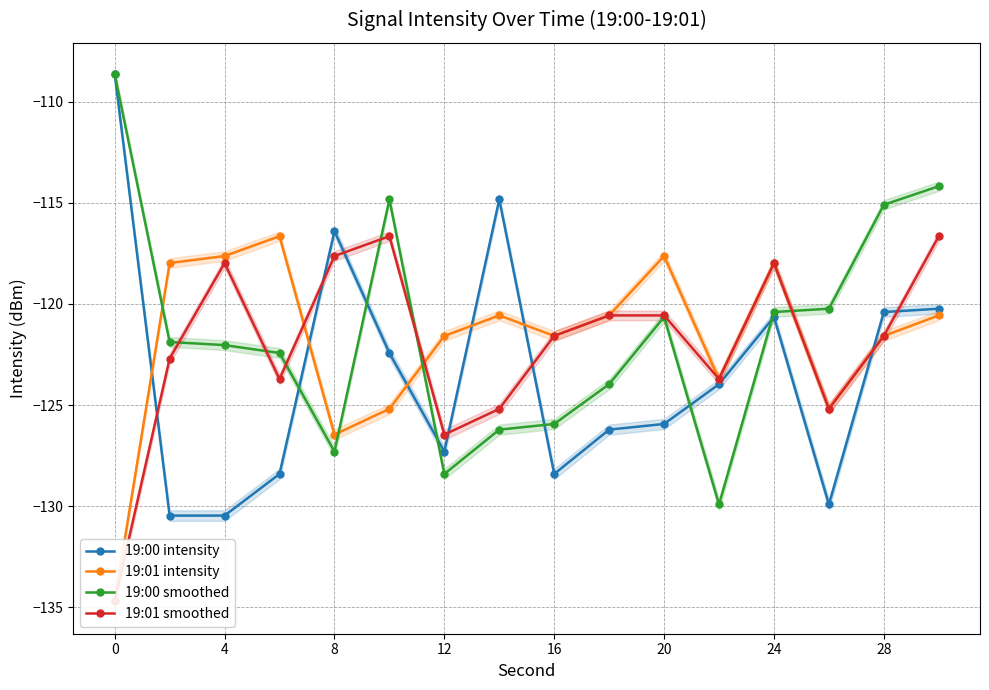

What is the sum of the 19:00 smoothed values at 20 and 12?

-249.1